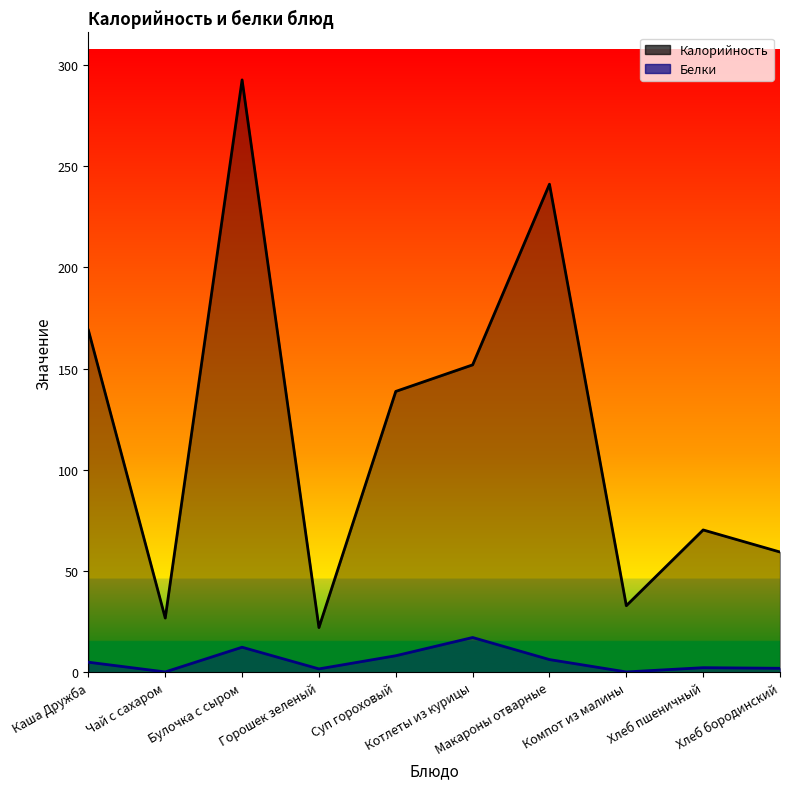

What is the total value across all series at Булочка с сыром?

304.9